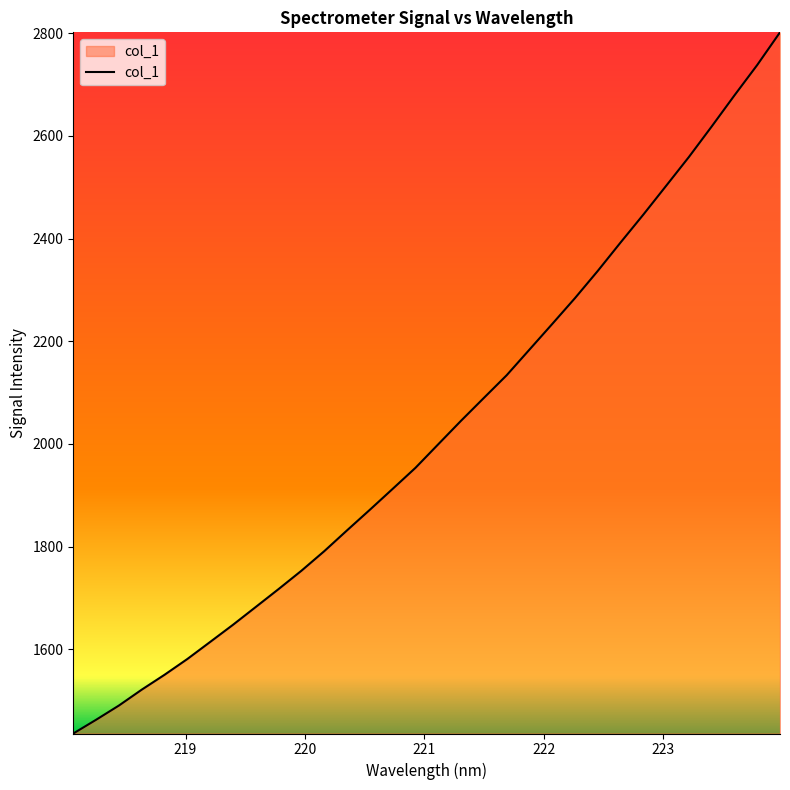

What is the average value?

2027.1